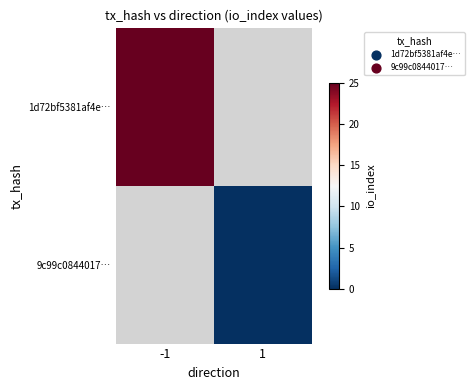

At how many categories does at least one series exceed 12?

1